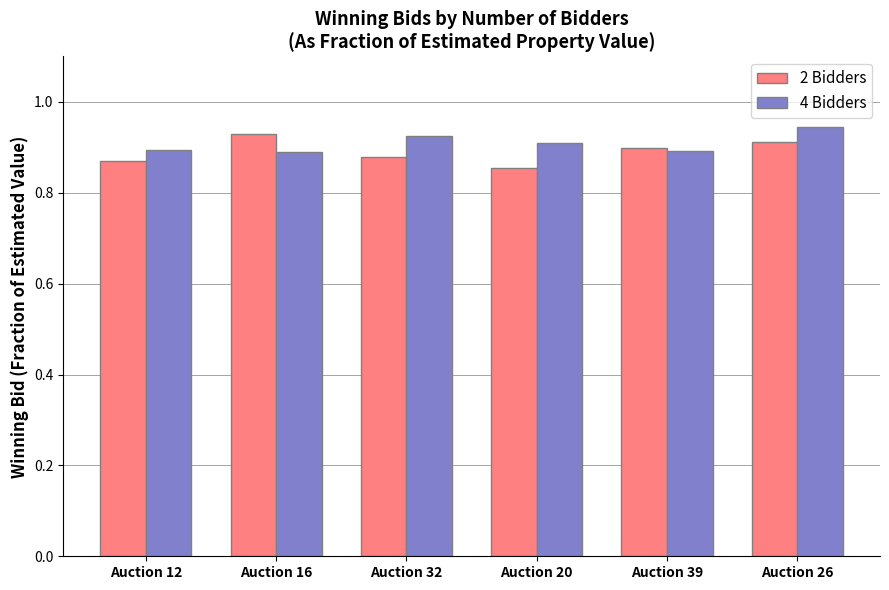

The 2 Bidders series shows 0.4 at Auction 39. True or false?

False